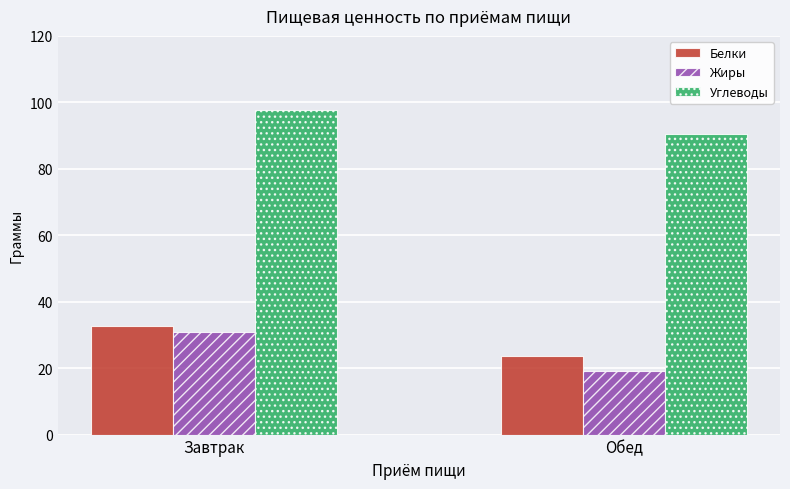

Between Завтрак and Обед, which series saw the biggest shift?

Жиры